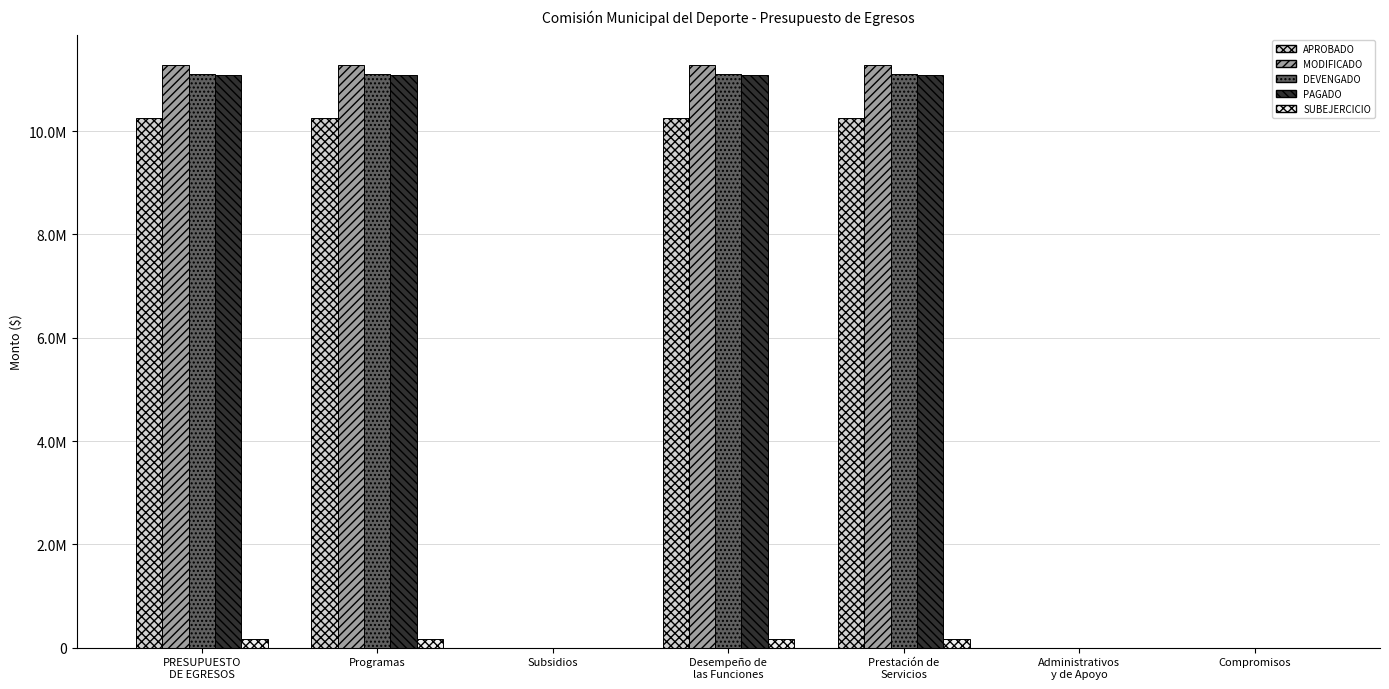

Does the chart contain stacked bars?

No